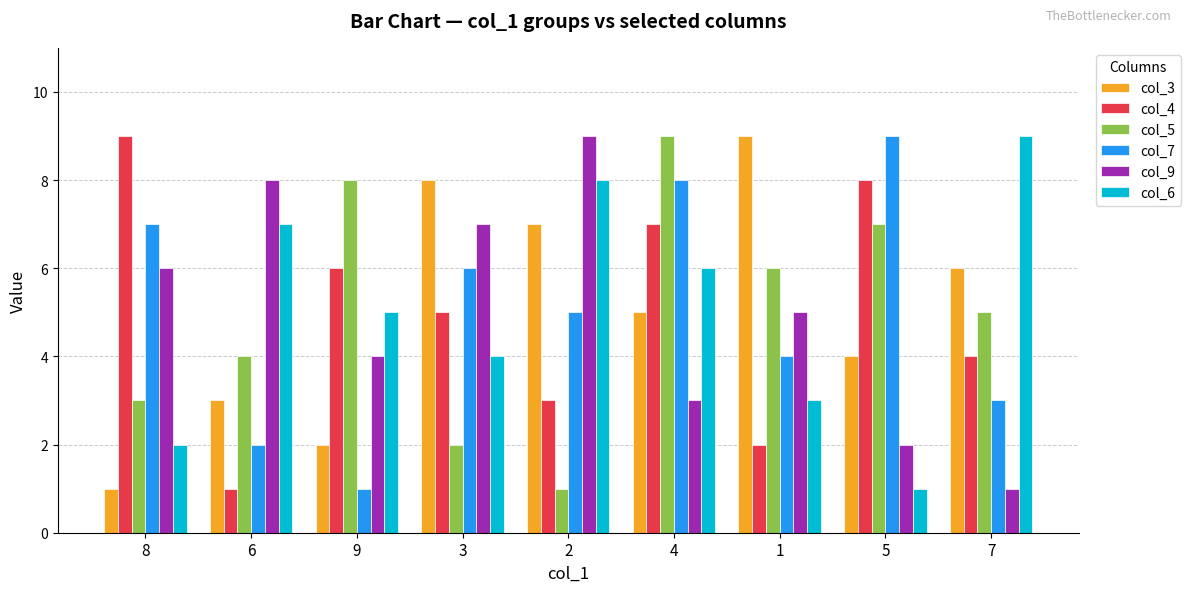

Reading right to left, list all the values displayed in this chart.

col_3: 6	4	9	5	7	8	2	3	1
col_4: 4	8	2	7	3	5	6	1	9
col_5: 5	7	6	9	1	2	8	4	3
col_7: 3	9	4	8	5	6	1	2	7
col_9: 1	2	5	3	9	7	4	8	6
col_6: 9	1	3	6	8	4	5	7	2